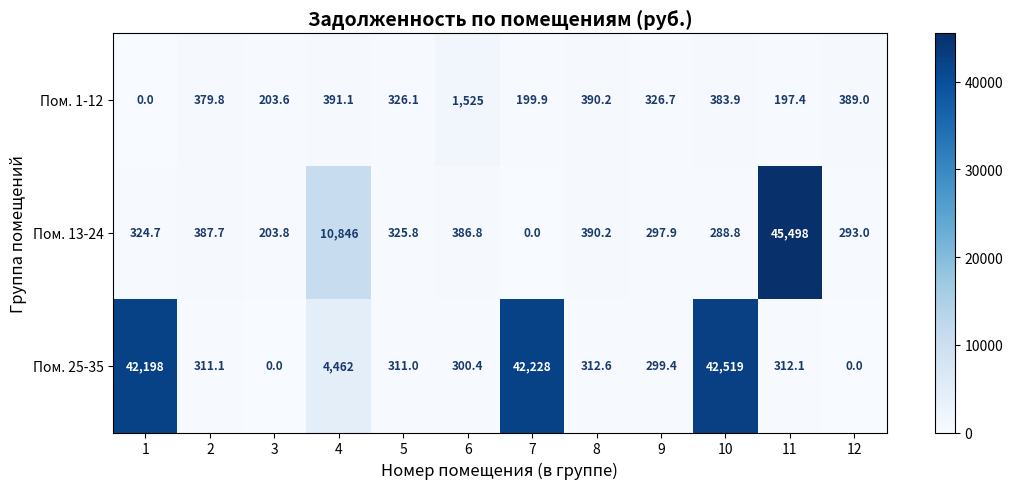

Where is Пом. 25-35 nearest to the value 21259?

4